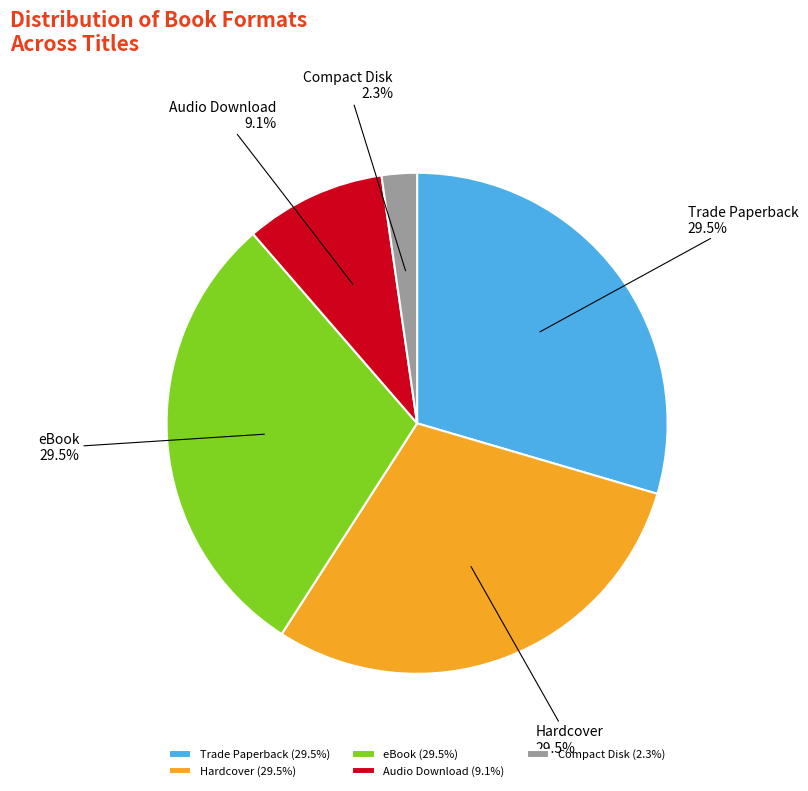

To the nearest percent, what is the difference between the Audio Download and Trade Paperback slice percentages?

20%